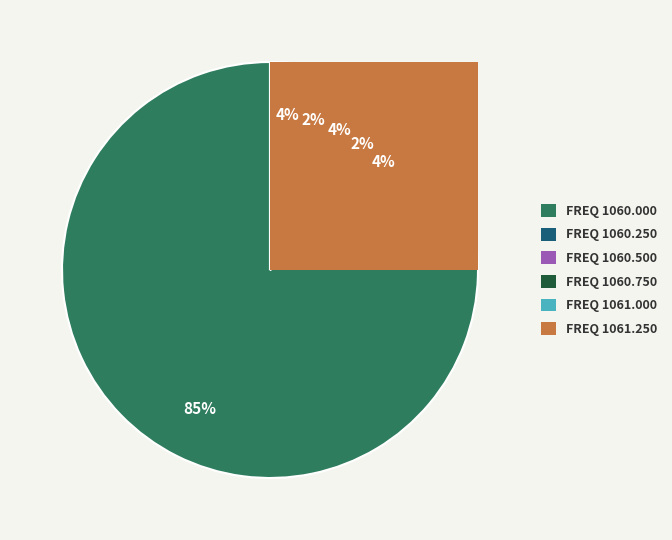

Is there any slice that represents more than half of the pie?

Yes